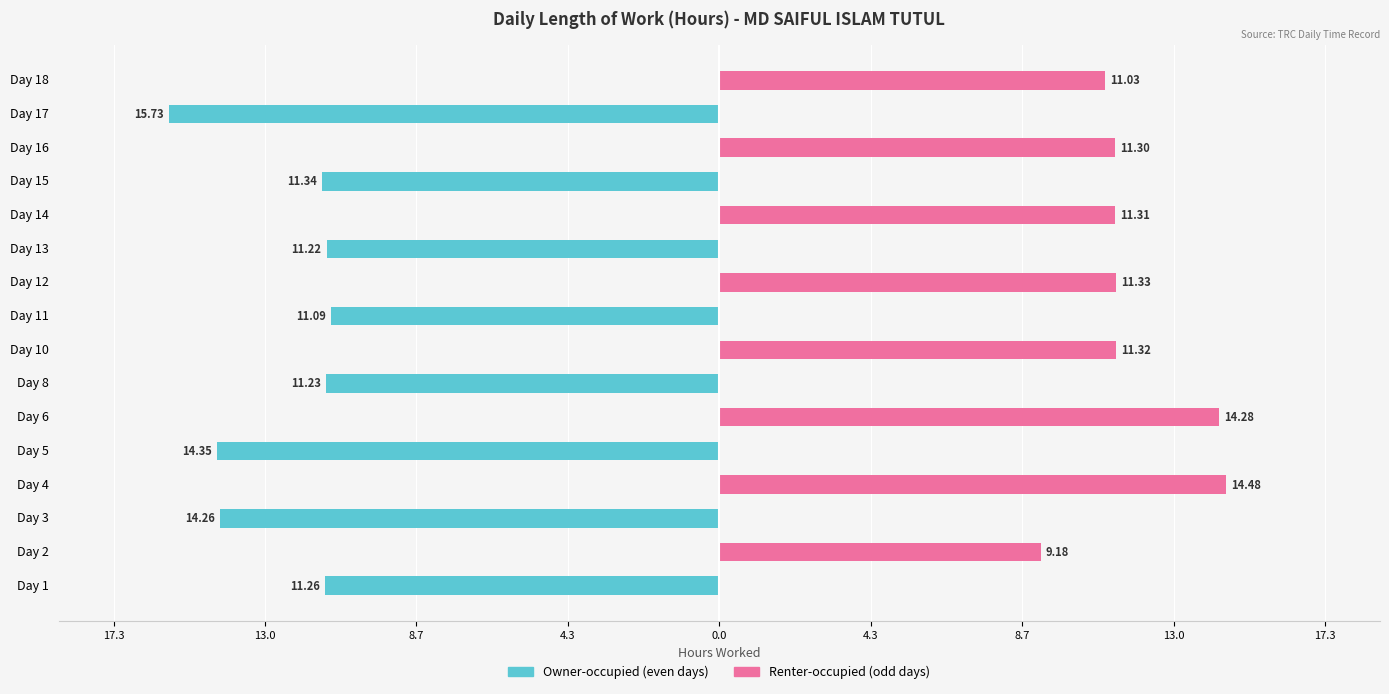

Between Day 6 and Day 10, which series saw the biggest shift?

Renter-occupied